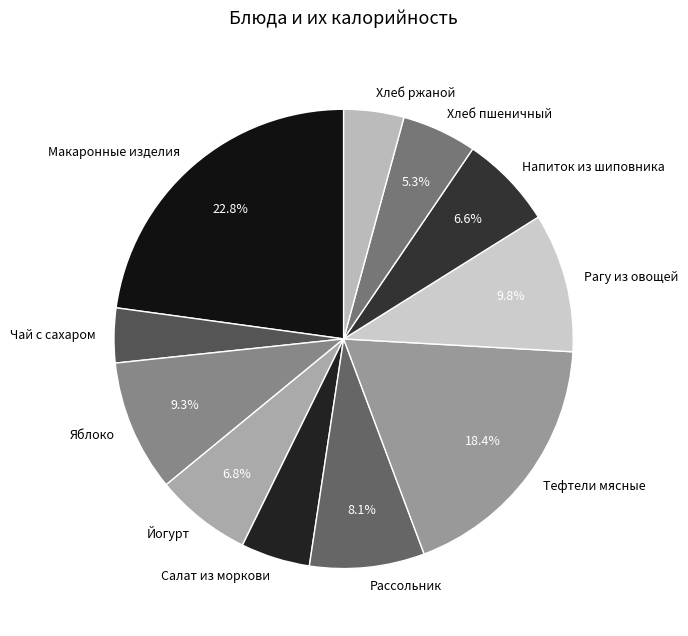

To the nearest percent, what percentage of the pie is Хлеб ржаной?

4%